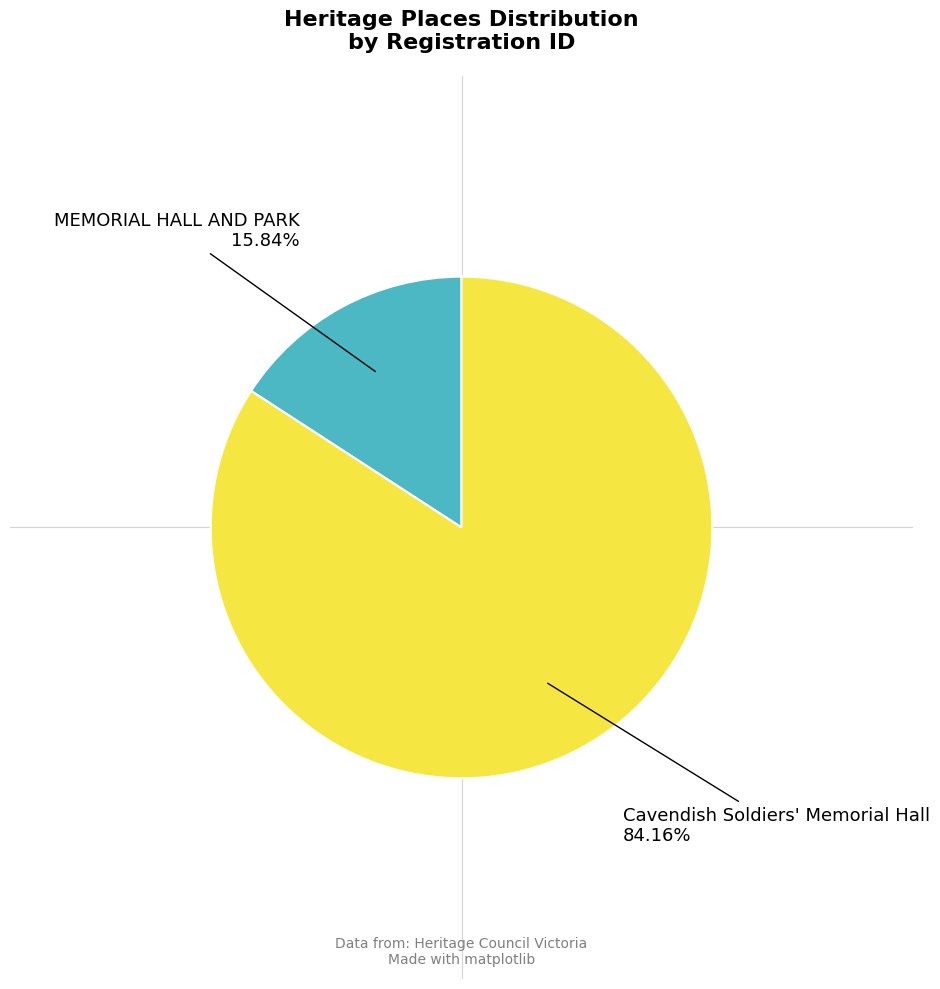

Does any single category account for the majority?

Yes